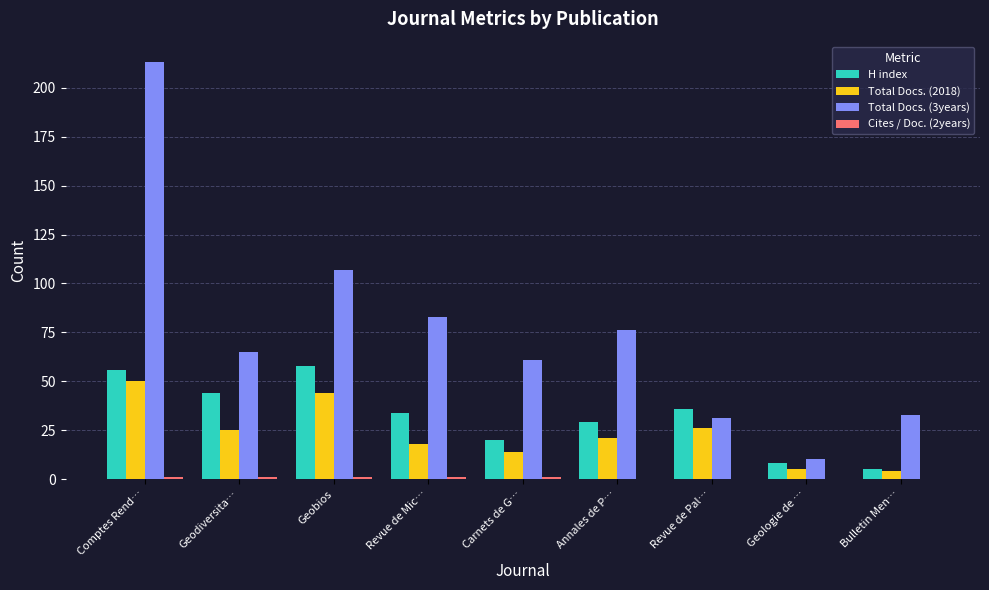

Between Annales de P… and Geologie de …, which series saw the biggest shift?

Total Docs. (3years)